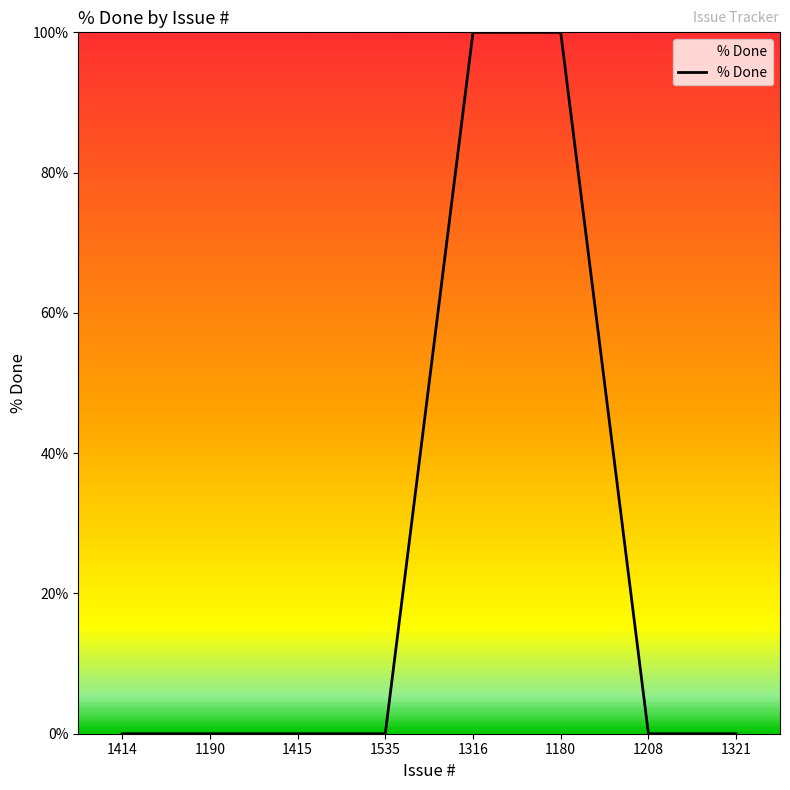

What is the change in value from 1415 to 1316?

+100